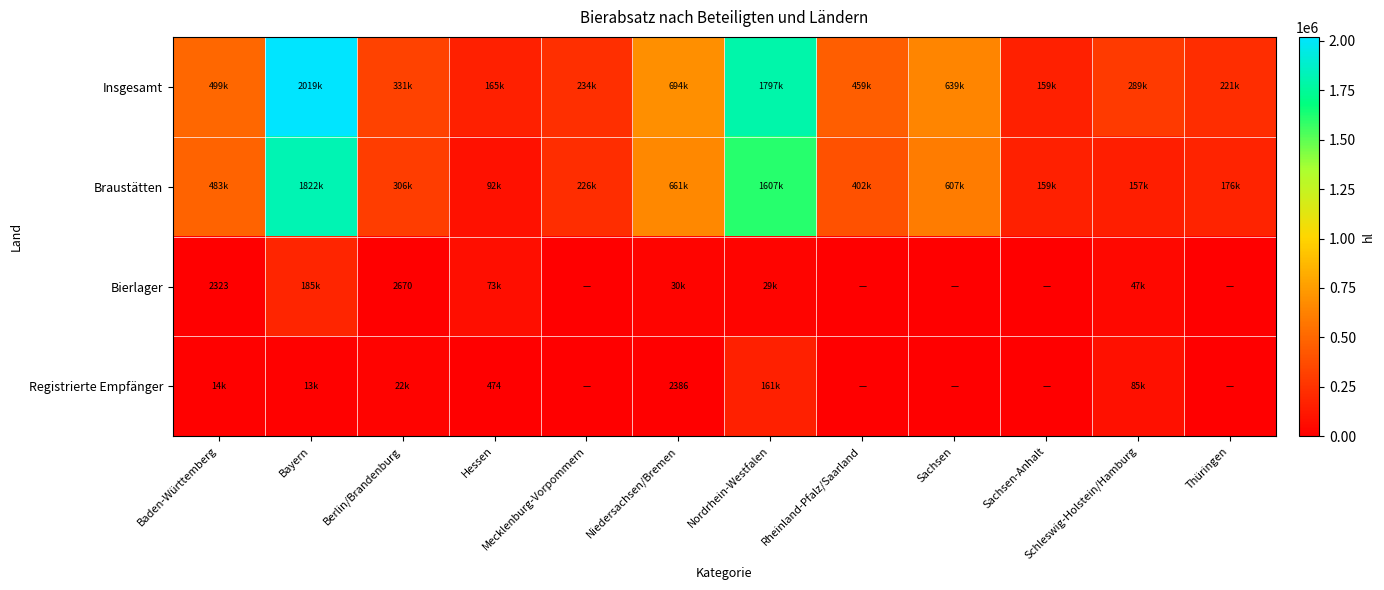

The Insgesamt series shows 266229.0 at Hessen. True or false?

False